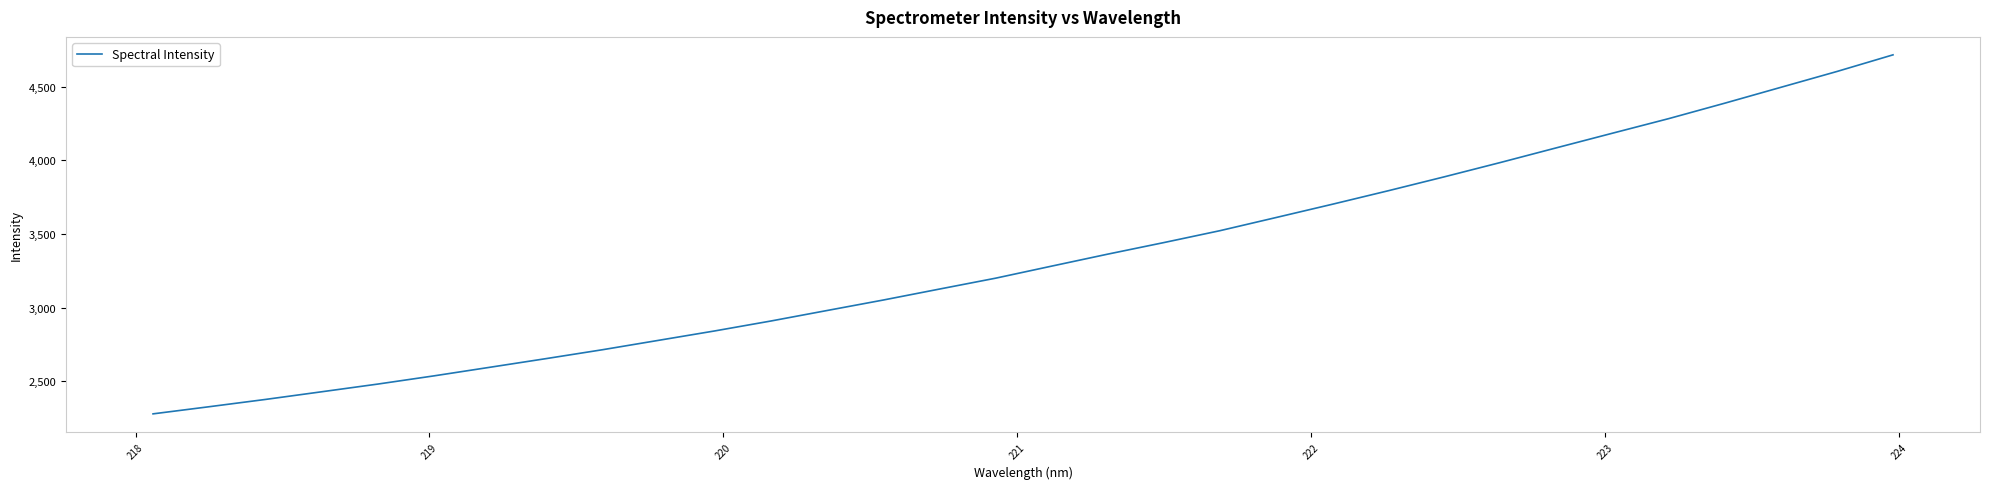

What is the greatest value displayed?

4714.9